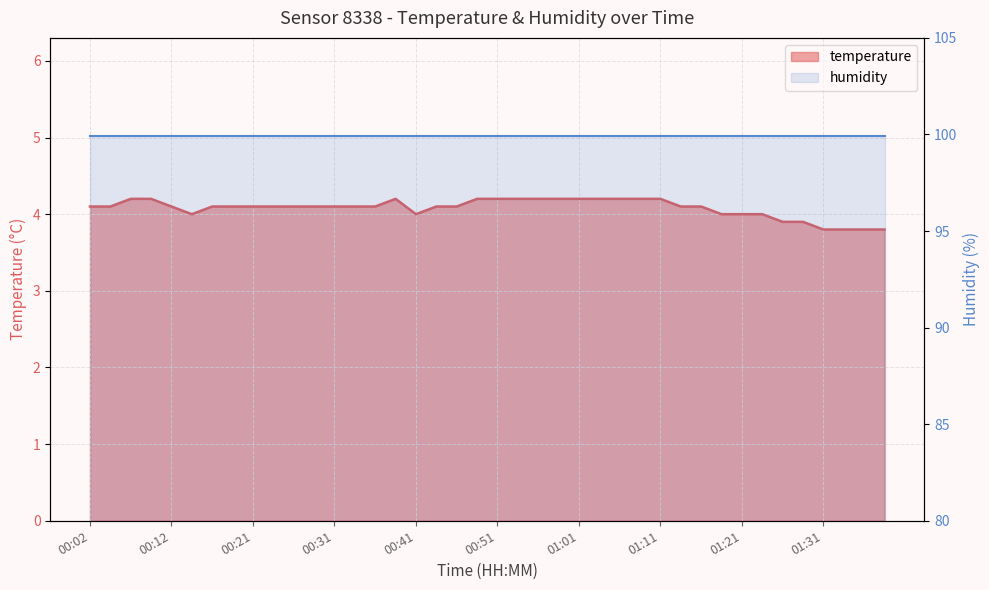

What is the label of the 10th point from the right?

01:16